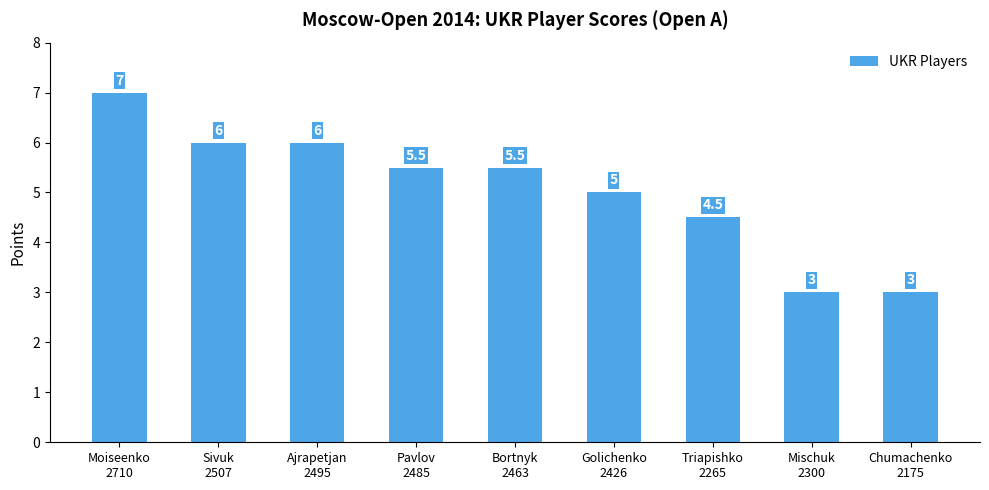

What is the minimum value shown in the chart?

3.0